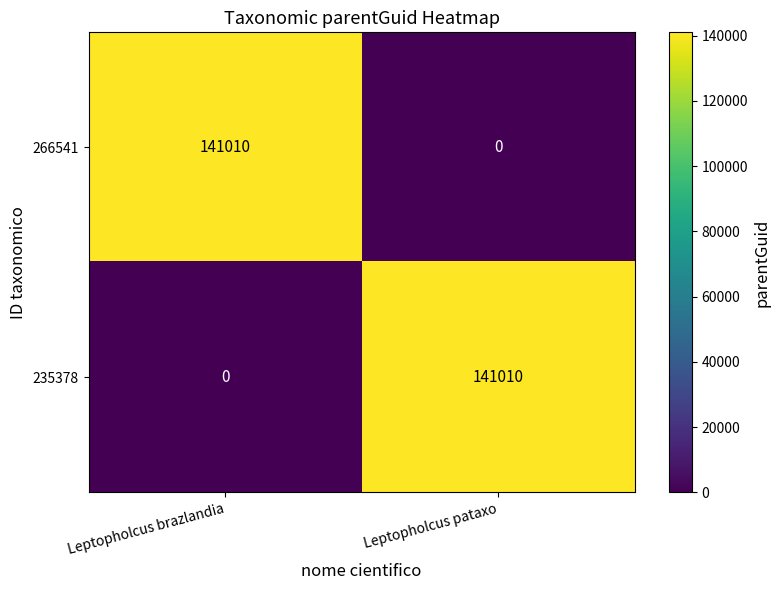

What is the highest value of the 266541 series?

141010